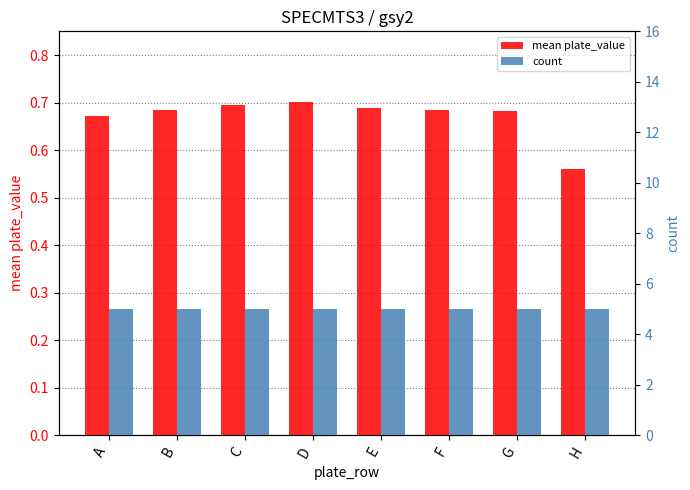

Rank the series by their average value, from lowest to highest.

mean plate_value, count